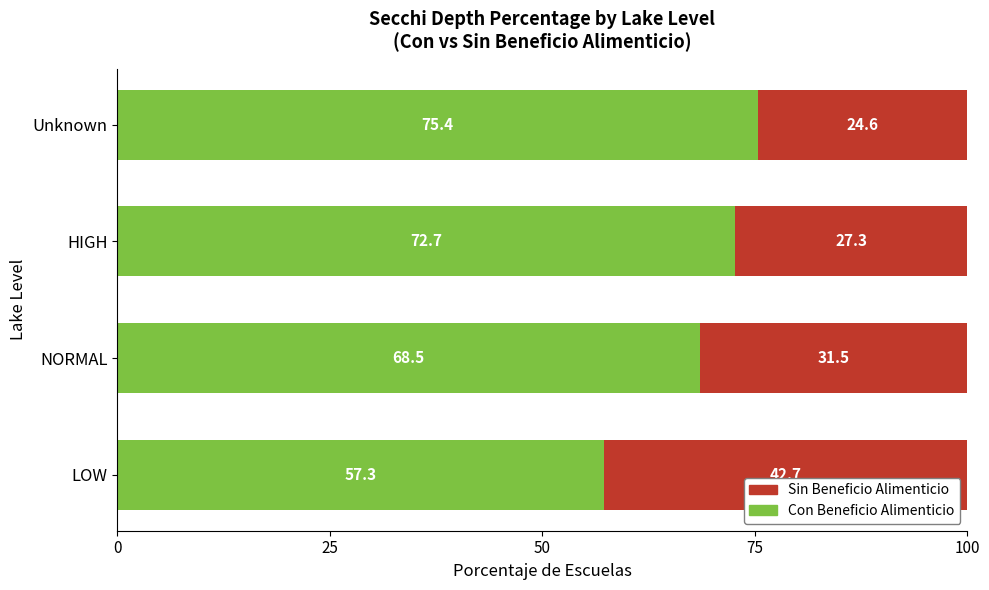

What are all the series names shown in the legend?

Sin Beneficio Alimenticio, Con Beneficio Alimenticio